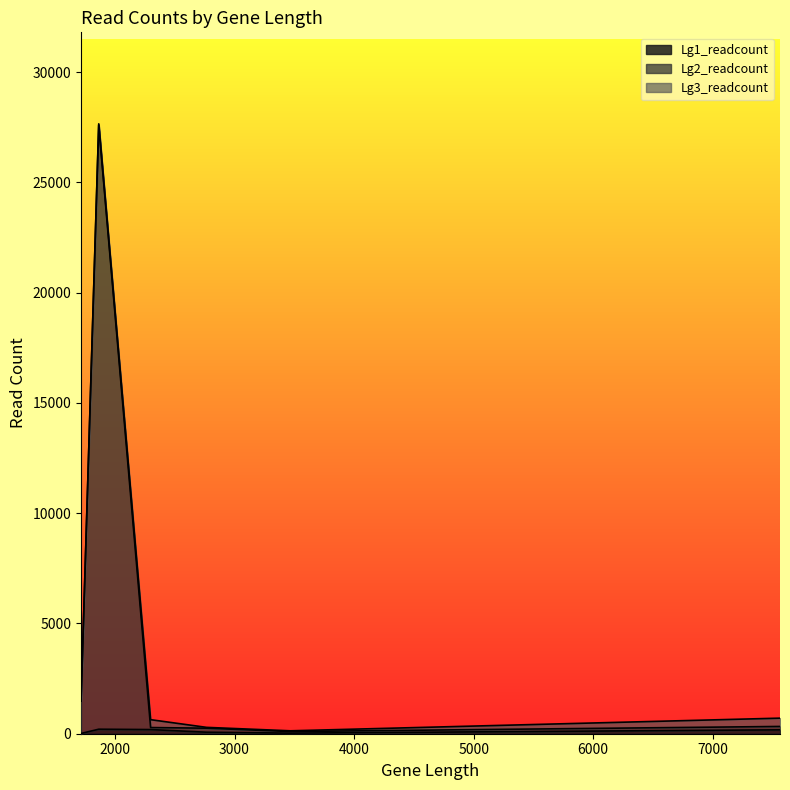

How many interior local valleys does the Lg3_readcount series have?

1